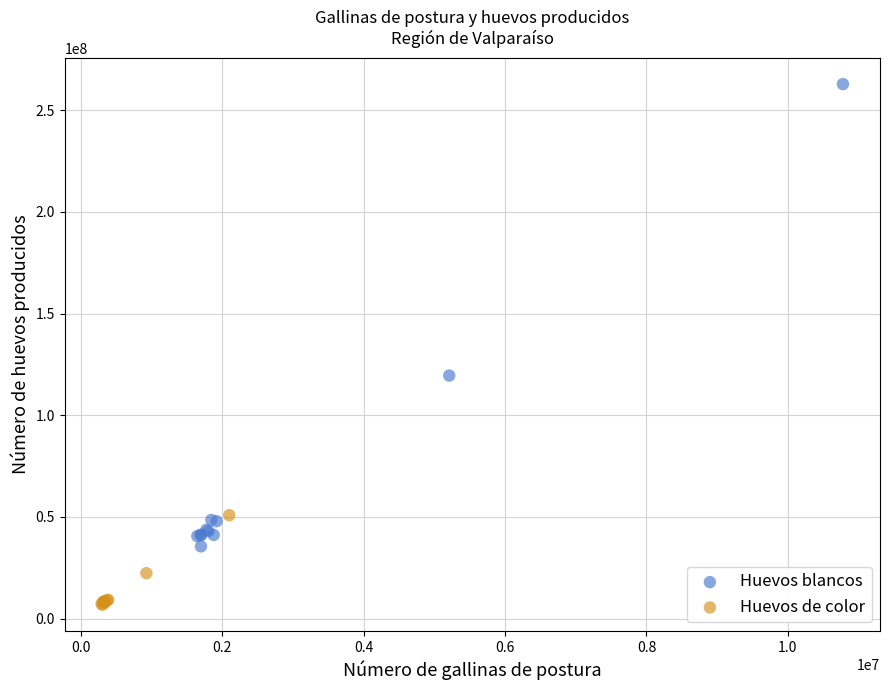

Which series has the largest Y range (max minus min)?

Huevos blancos